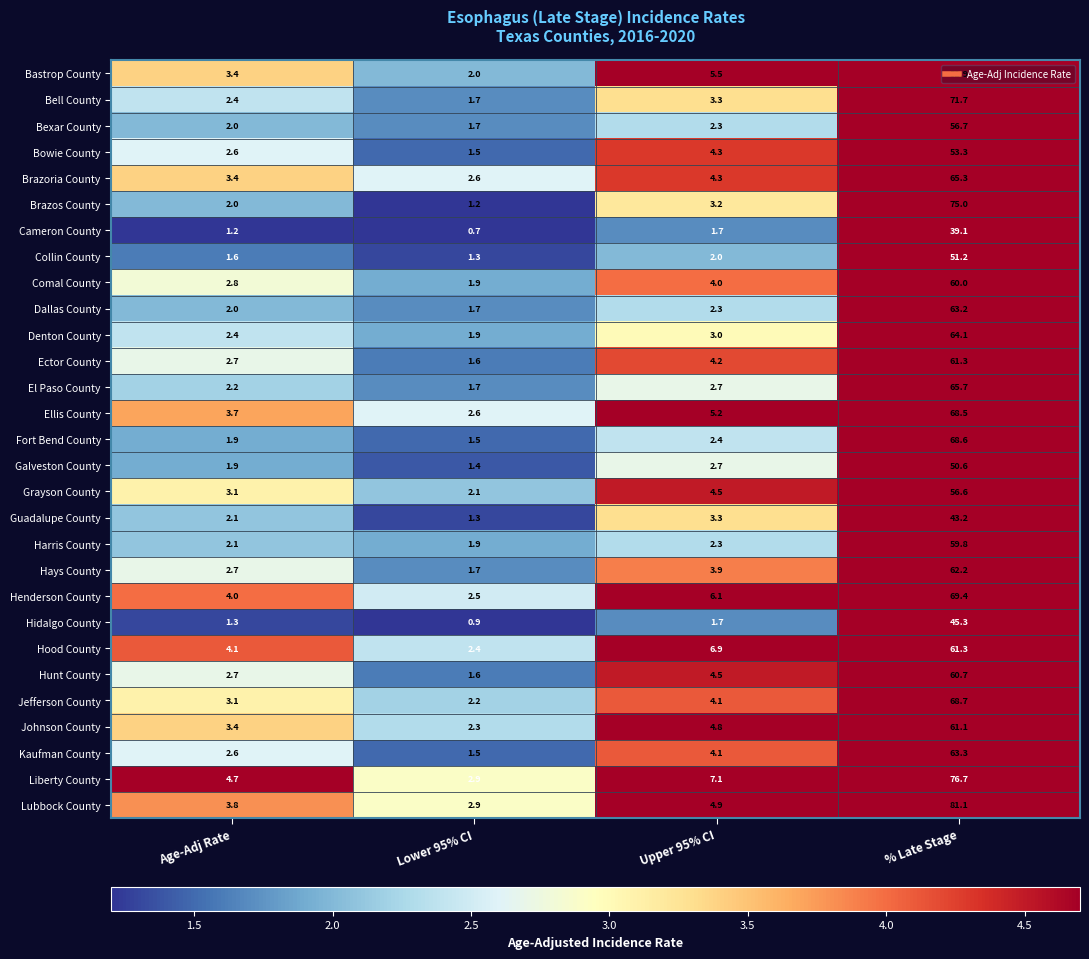

What is the difference between the second highest and second lowest values in the Ellis County series?

1.5